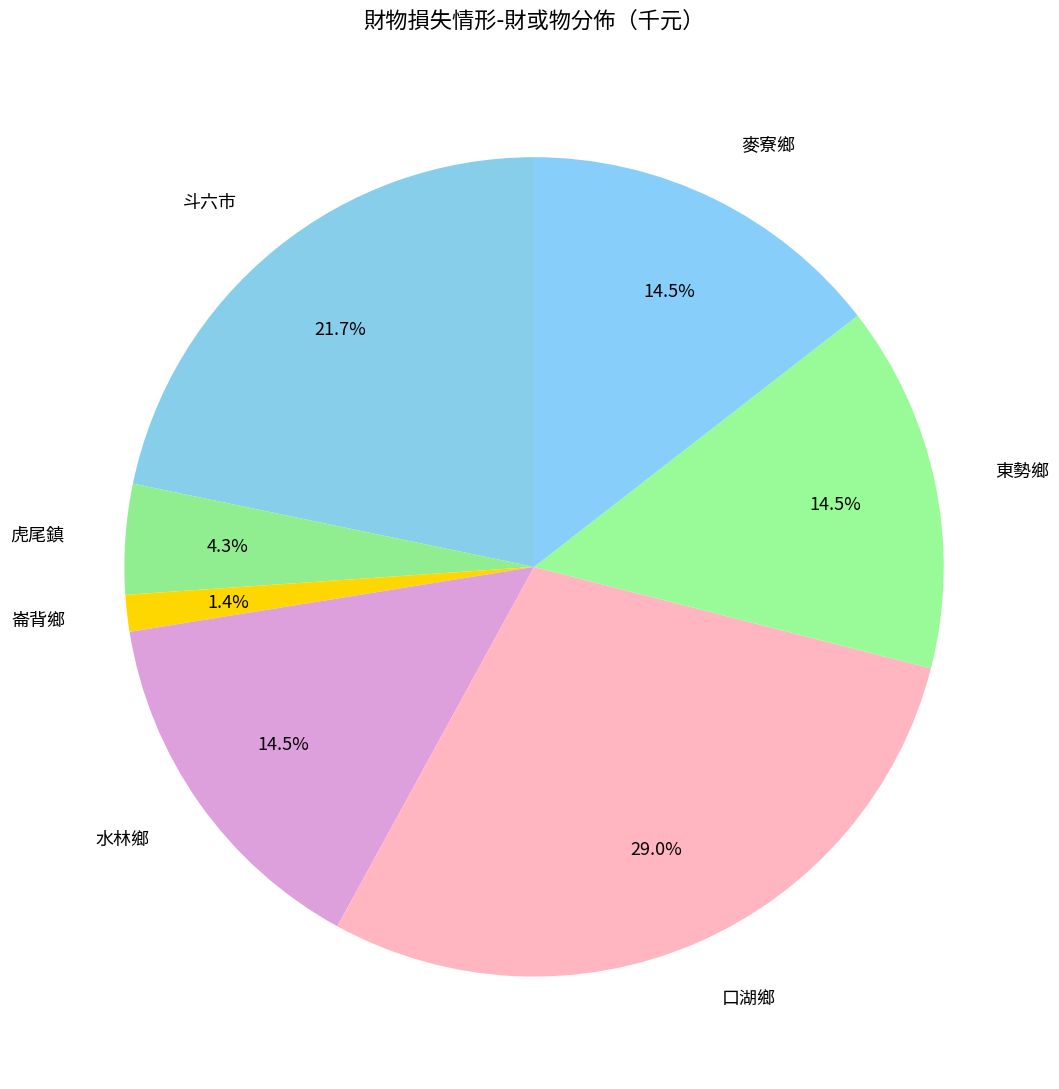

Which has a higher value, 東勢鄉 or 崙背鄉?

東勢鄉